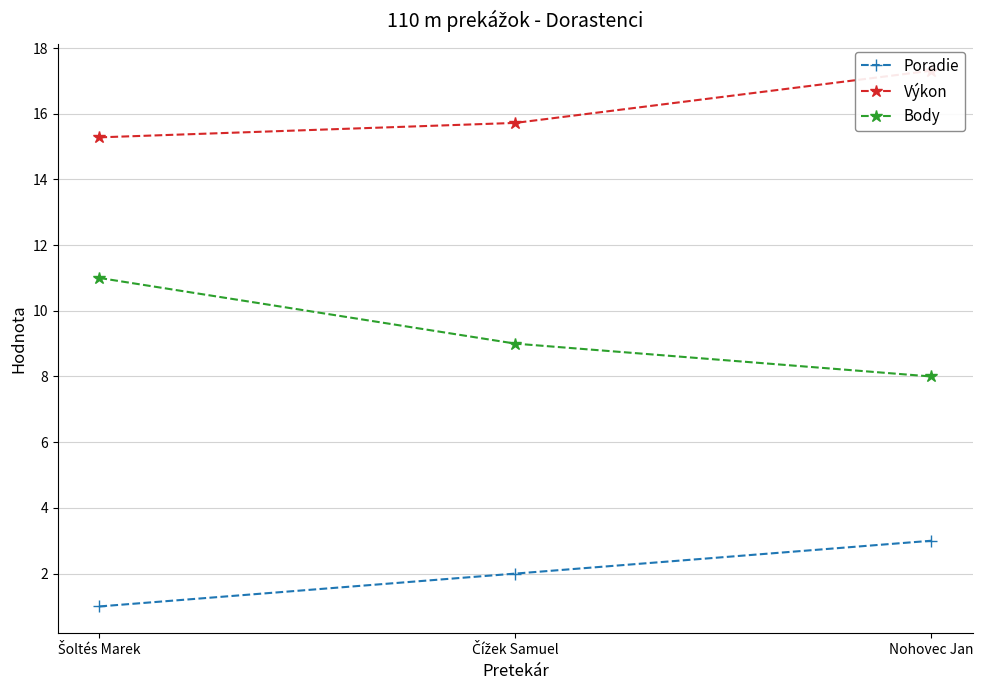

Which category has the highest value in the Poradie series?

Nohovec Jan